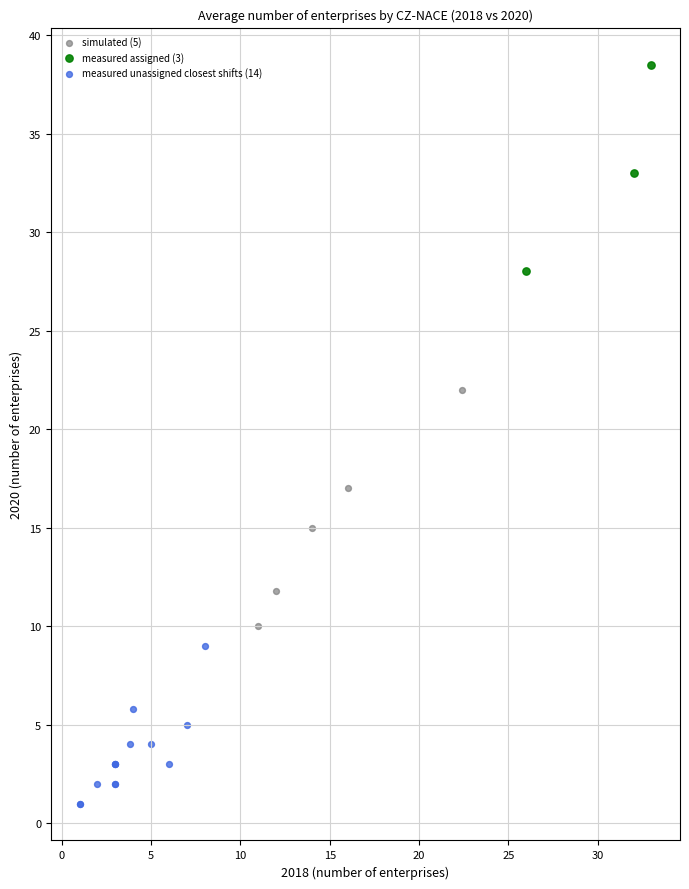

Which series contains the lowest Y value?

measured unassigned closest shifts (14)